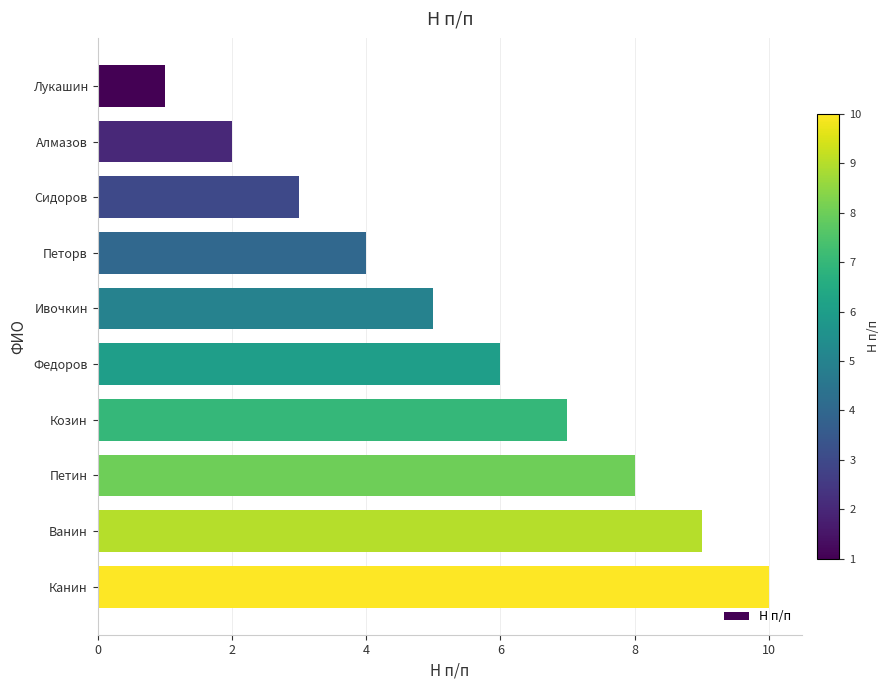

Count the number of categories in the chart.

10